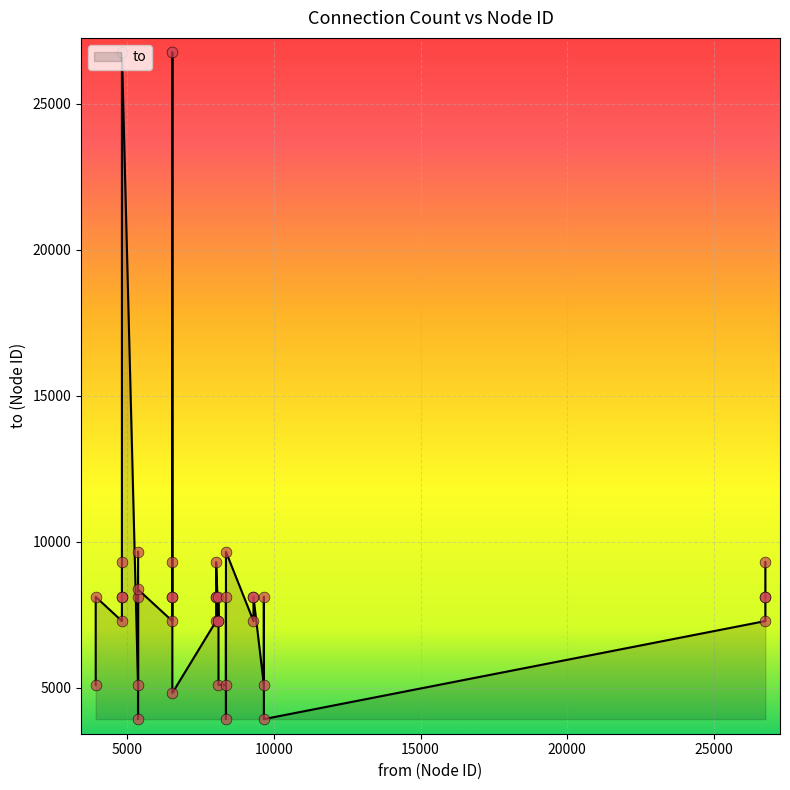

What is the change in value from 8369 to 8110?

+3356